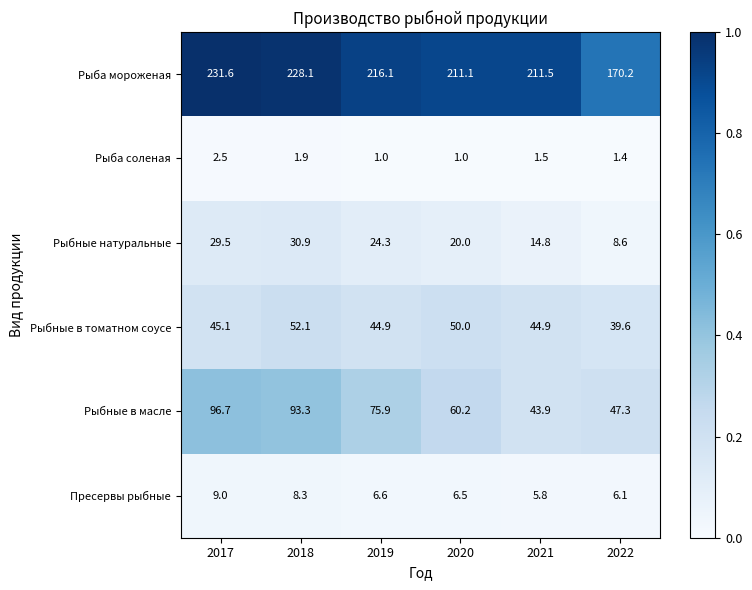

The value of Рыбные натуральные at 2018 is 30.9. True or false?

True